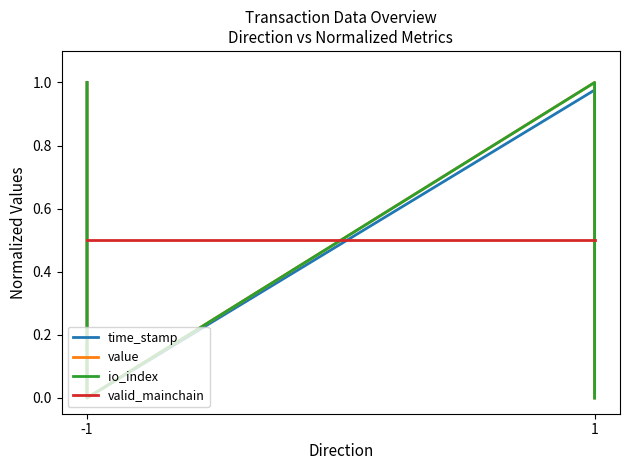

How many series are shown in this chart?

4